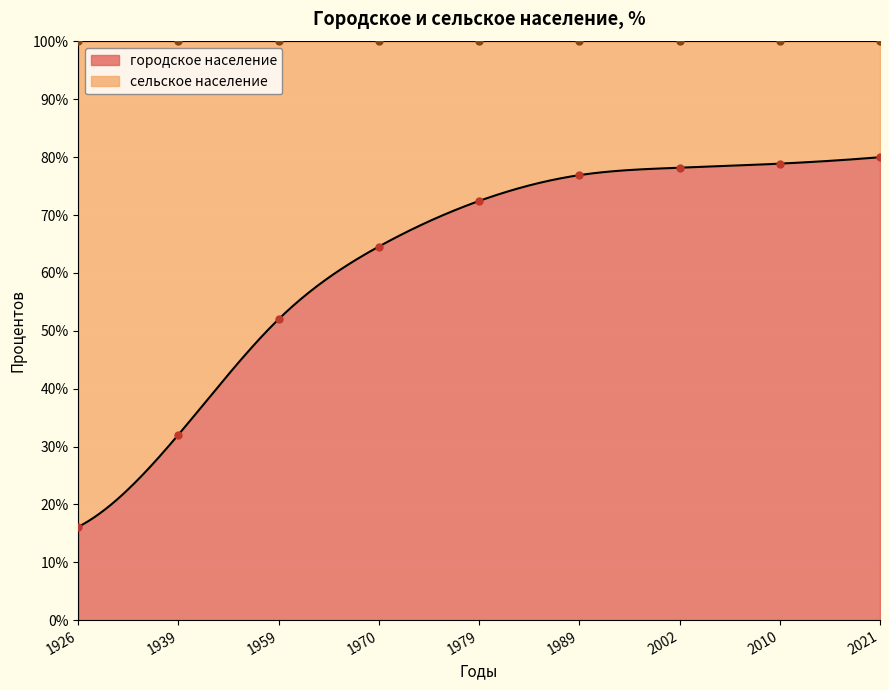

How many lines are shown in the chart?

1